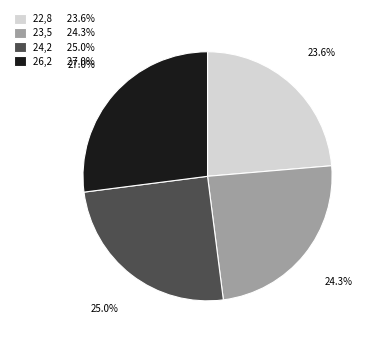

Combined, do 24,2 and 26,2 account for over 50%?

Yes